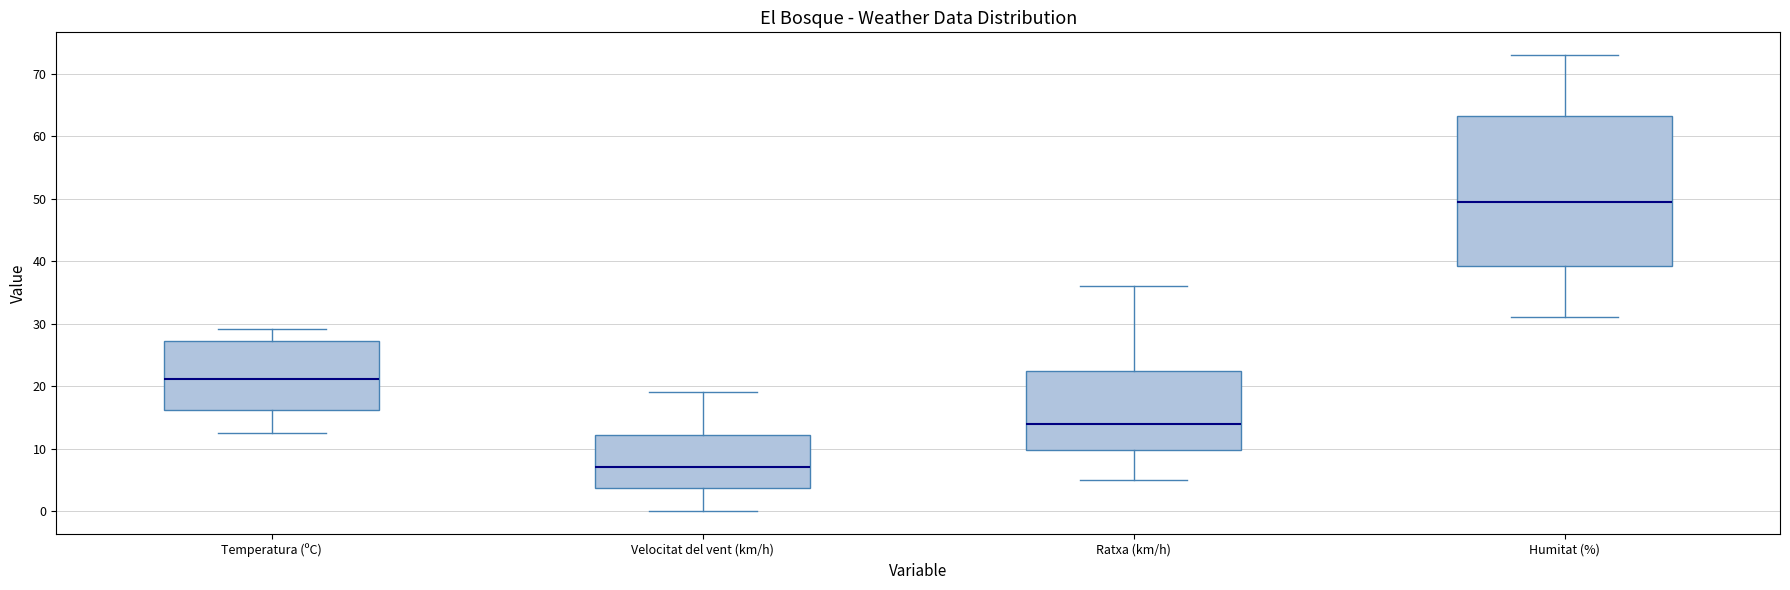

Which box has the highest median line?

Humitat (%)